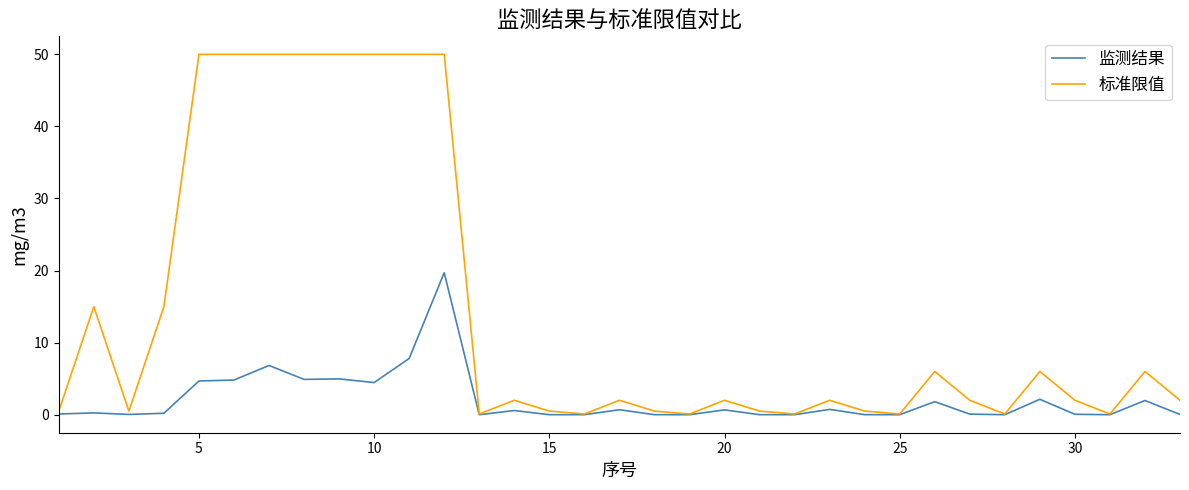

Which series has the largest total across all categories?

标准限值